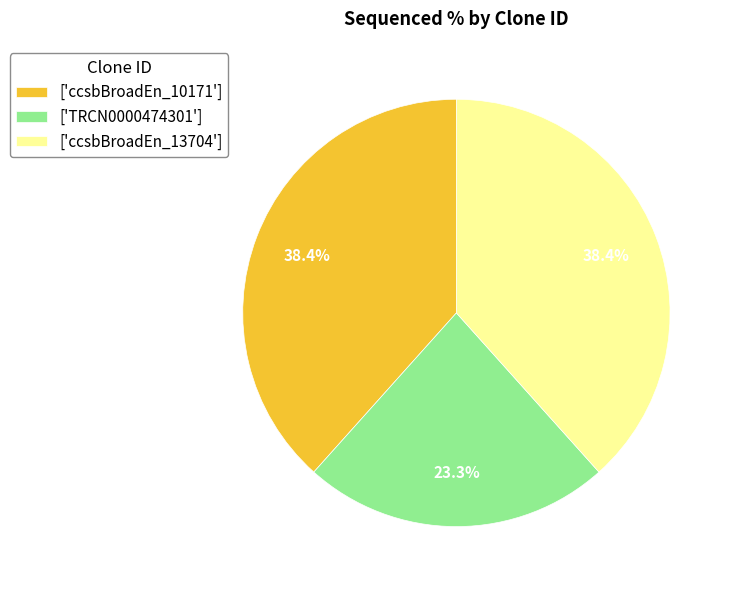

What percentage do ['TRCN0000474301'] and ['ccsbBroadEn_13704'] together represent?

61.6%